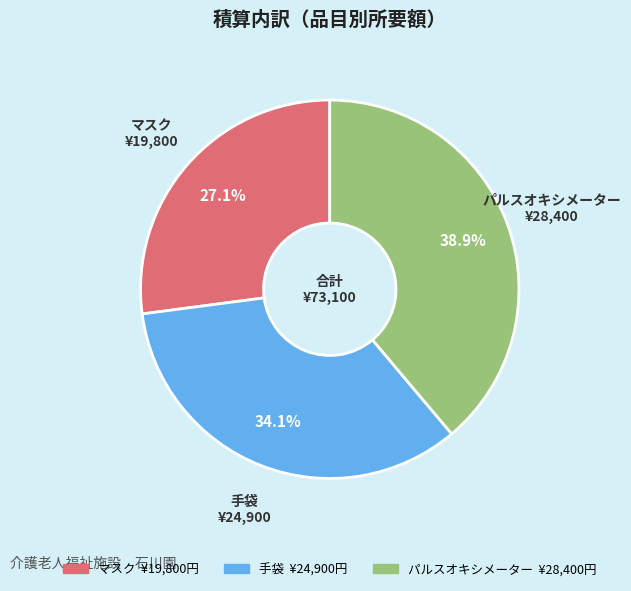

How many segments does this pie chart have?

3